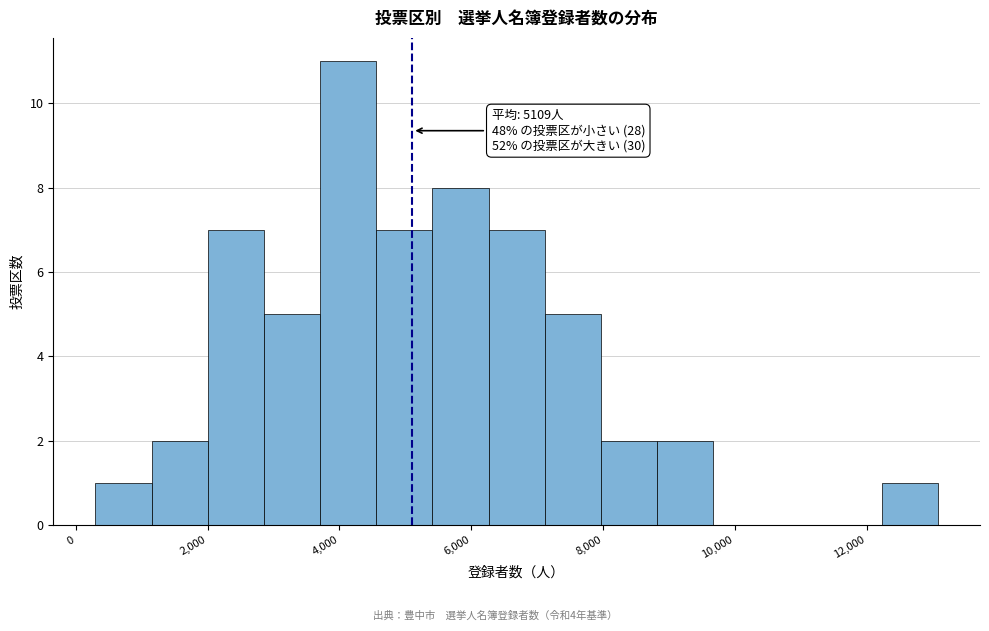

Over which range of the x-axis is the bar tallest?

3800 to 4600